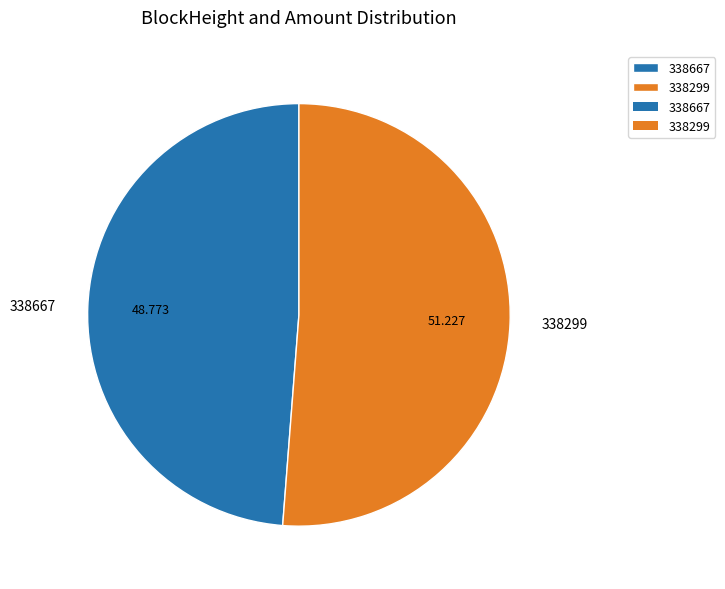

The 338667 slice represents 43% of the pie. True or false?

False